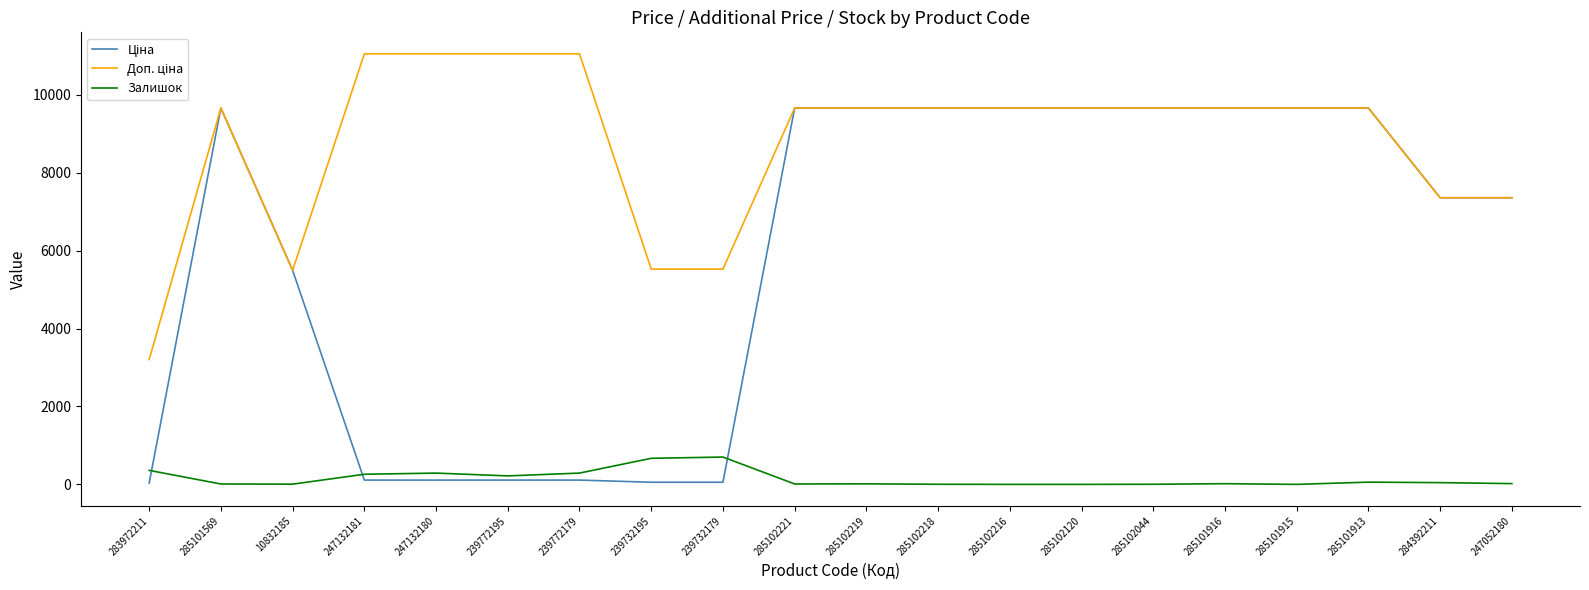

True or false: Залишок has a value of 475.2 at 285102120.

False